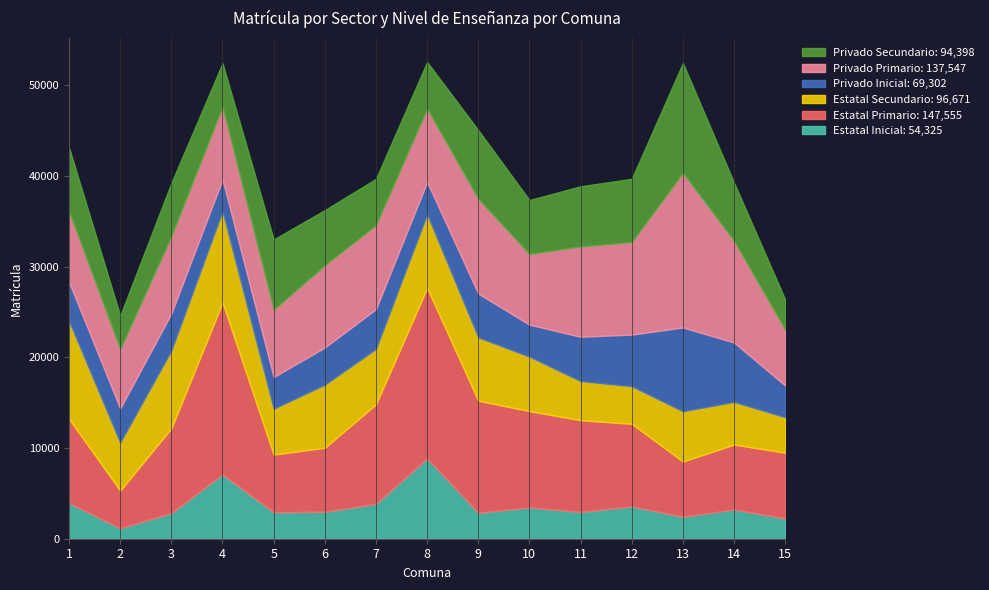

Reading right to left, list all the values displayed in this chart.

Estatal Inicial: 15=2236	14=3226	13=2419	12=3568	11=2947	10=3450	9=2859	8=8859	7=3845	6=2972	5=2920	4=7098	3=2831	2=1153	1=3942
Estatal Primario: 15=7248	14=7155	13=6093	12=9102	11=10121	10=10621	9=12355	8=18782	7=10971	6=7059	5=6359	4=18935	3=9339	2=4158	1=9257
Estatal Secundario: 15=3912	14=4708	13=5542	12=4148	11=4315	10=6008	9=6988	8=8145	7=6117	6=6959	5=5058	4=10083	3=8595	2=5298	1=10795
Privado Inicial: 15=3492	14=6545	13=9236	12=5691	11=4883	10=3522	9=4822	8=3542	7=4383	6=4092	5=3488	4=3490	3=4062	2=3749	1=4305
Privado Primario: 15=6160	14=11209	13=17062	12=10197	11=9956	10=7795	9=10440	8=8083	7=9259	6=9070	5=7427	4=8019	3=8521	2=6546	1=7803
Privado Secundario: 15=3328	14=6407	13=12096	12=6972	11=6635	10=5943	9=7587	8=5142	7=5101	6=6079	5=7738	4=4790	3=5869	2=3689	1=7022